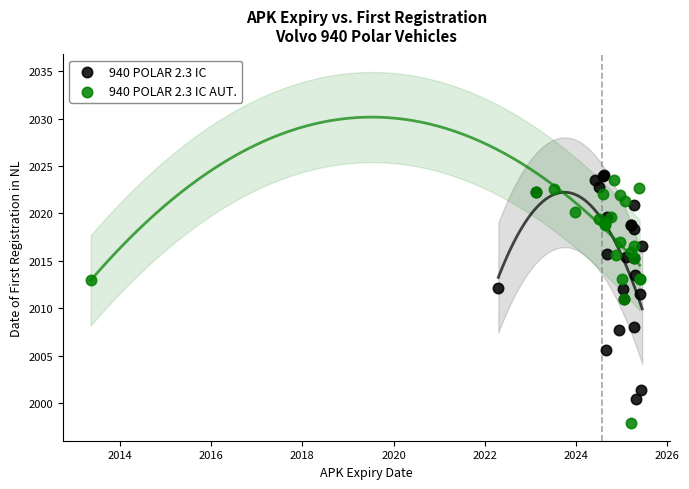

Which series reaches the minimum Y coordinate?

940 POLAR 2.3 IC AUT.